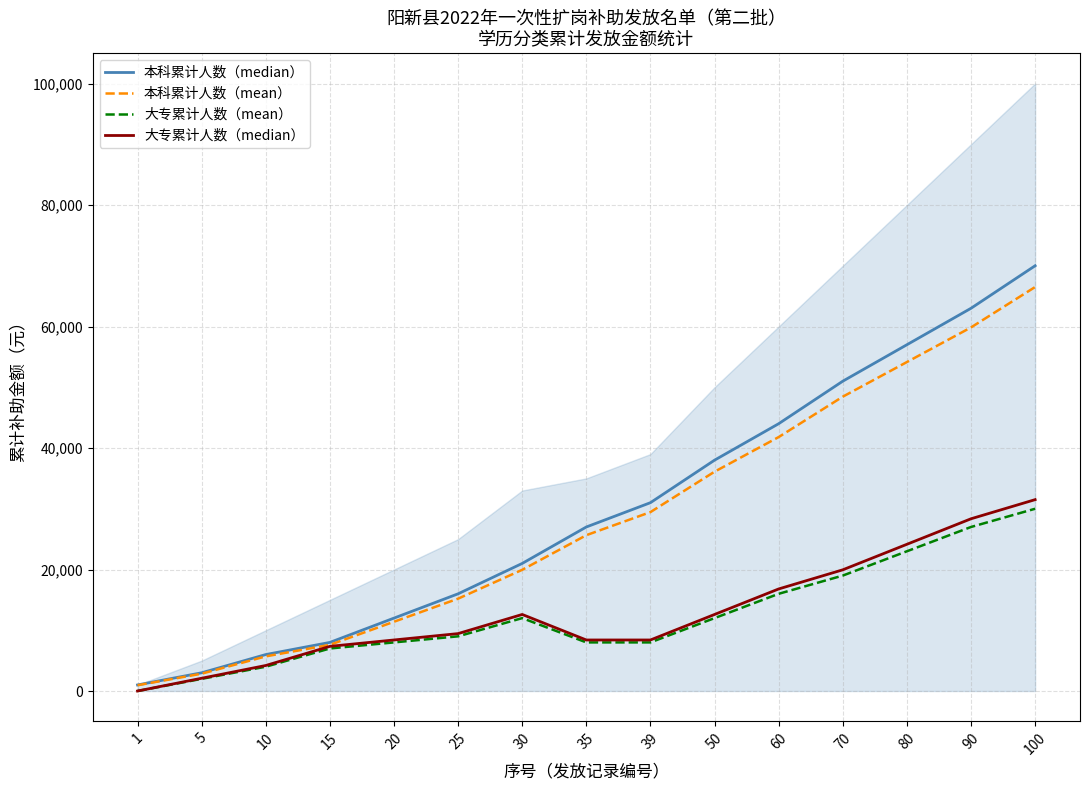

Which series has the largest total across all categories?

本科累计人数（median）